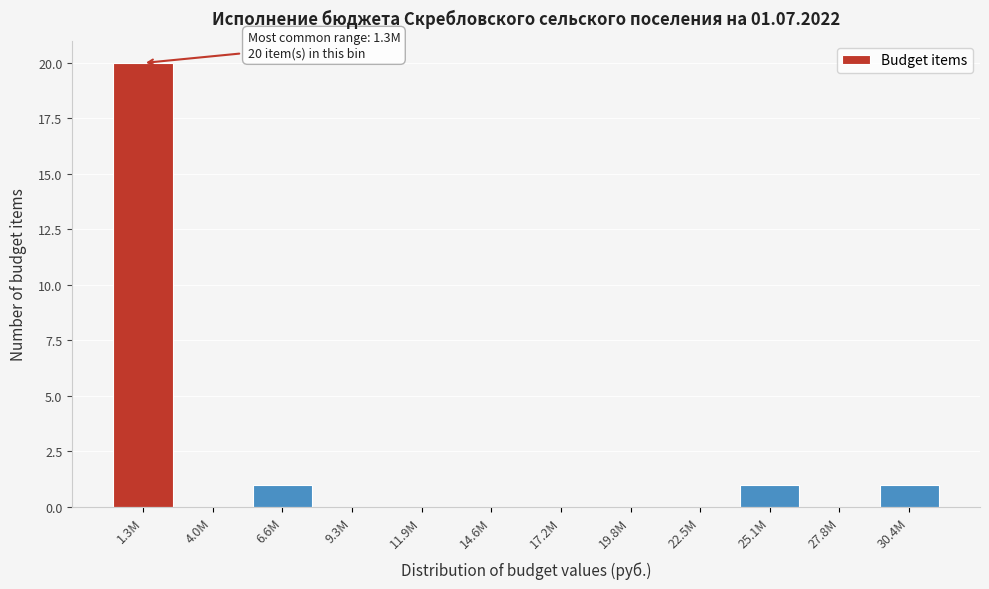

Reading left to right, list all the values displayed in this chart.

1.3M=20	4.0M=0	6.6M=1	9.3M=0	11.9M=0	14.6M=0	17.2M=0	19.8M=0	22.5M=0	25.1M=1	27.8M=0	30.4M=1